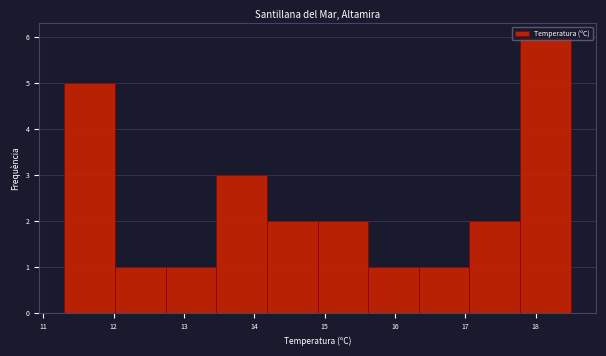

Over which range of the x-axis is the bar tallest?

17.78 to 18.50